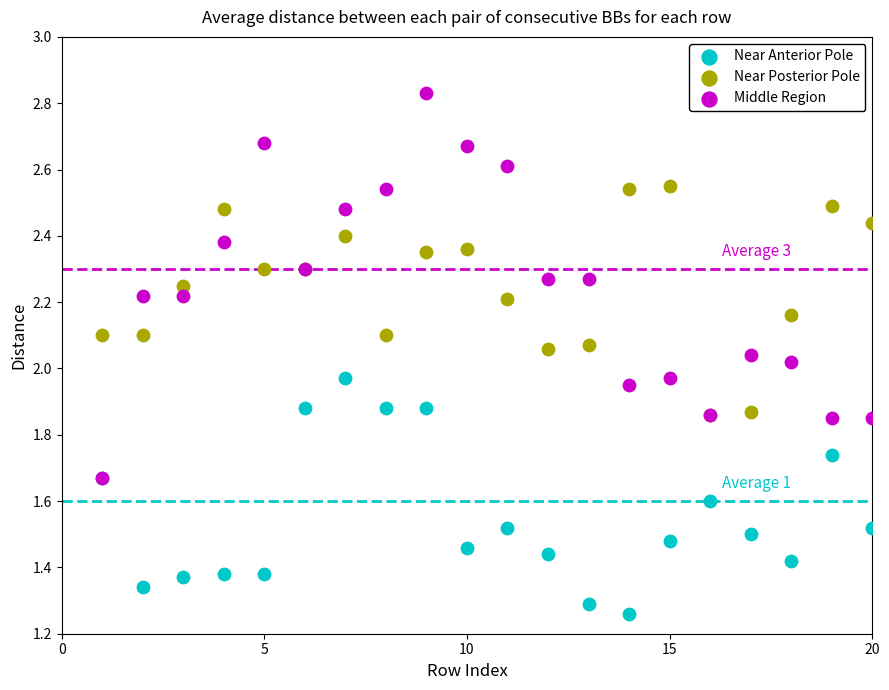

What are all the series names shown in the legend?

Near Anterior Pole, Near Posterior Pole, Middle Region